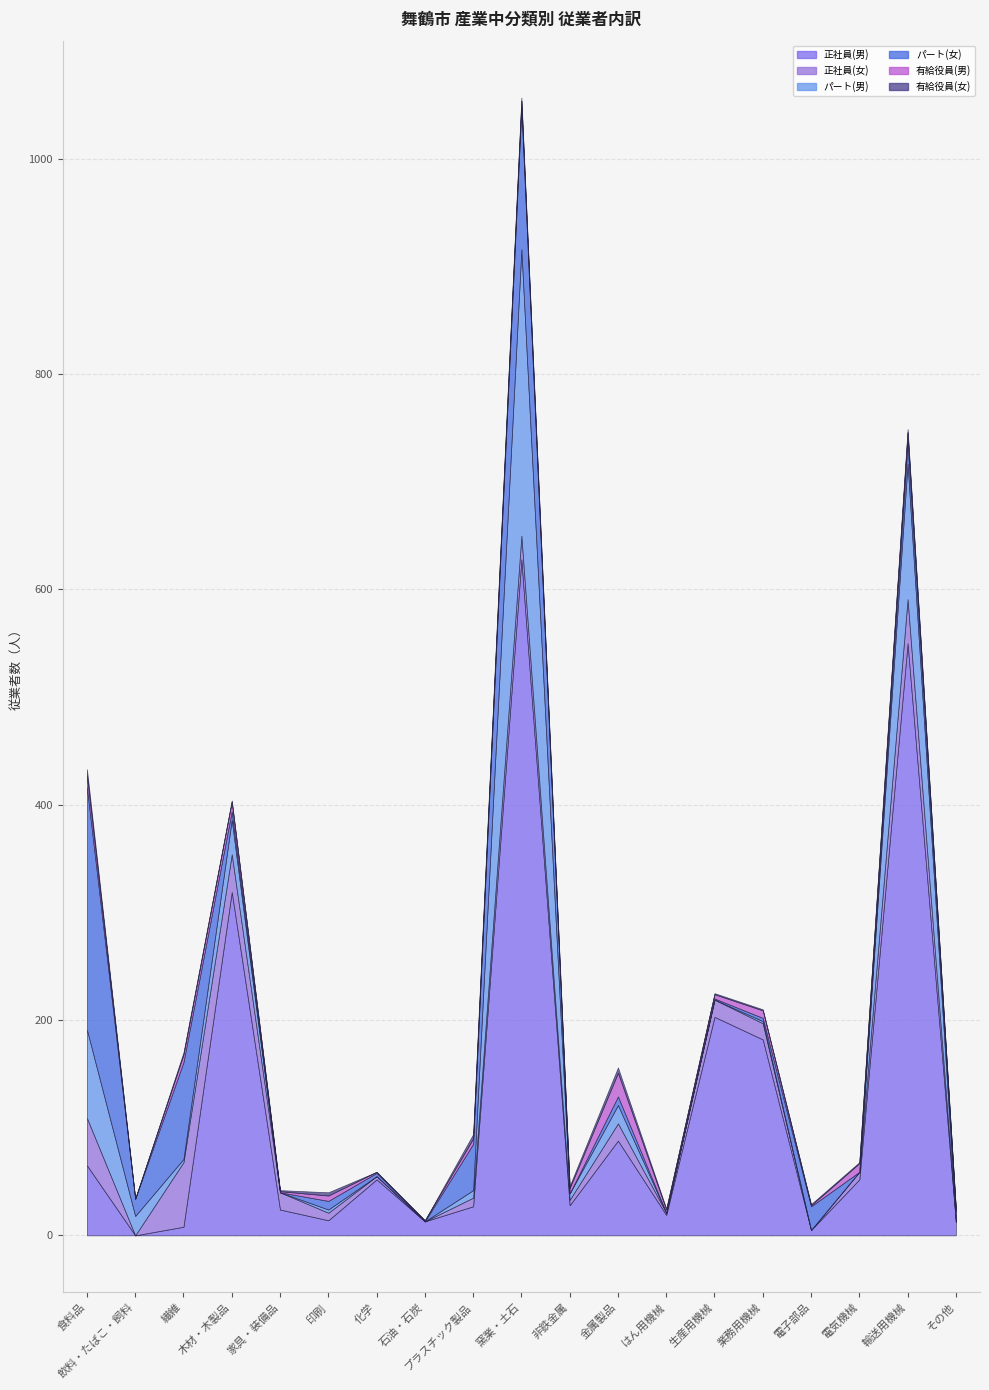

Is the value of パート(女) at 生産用機械 greater than the value of 有給役員(女) at 業務用機械?

No